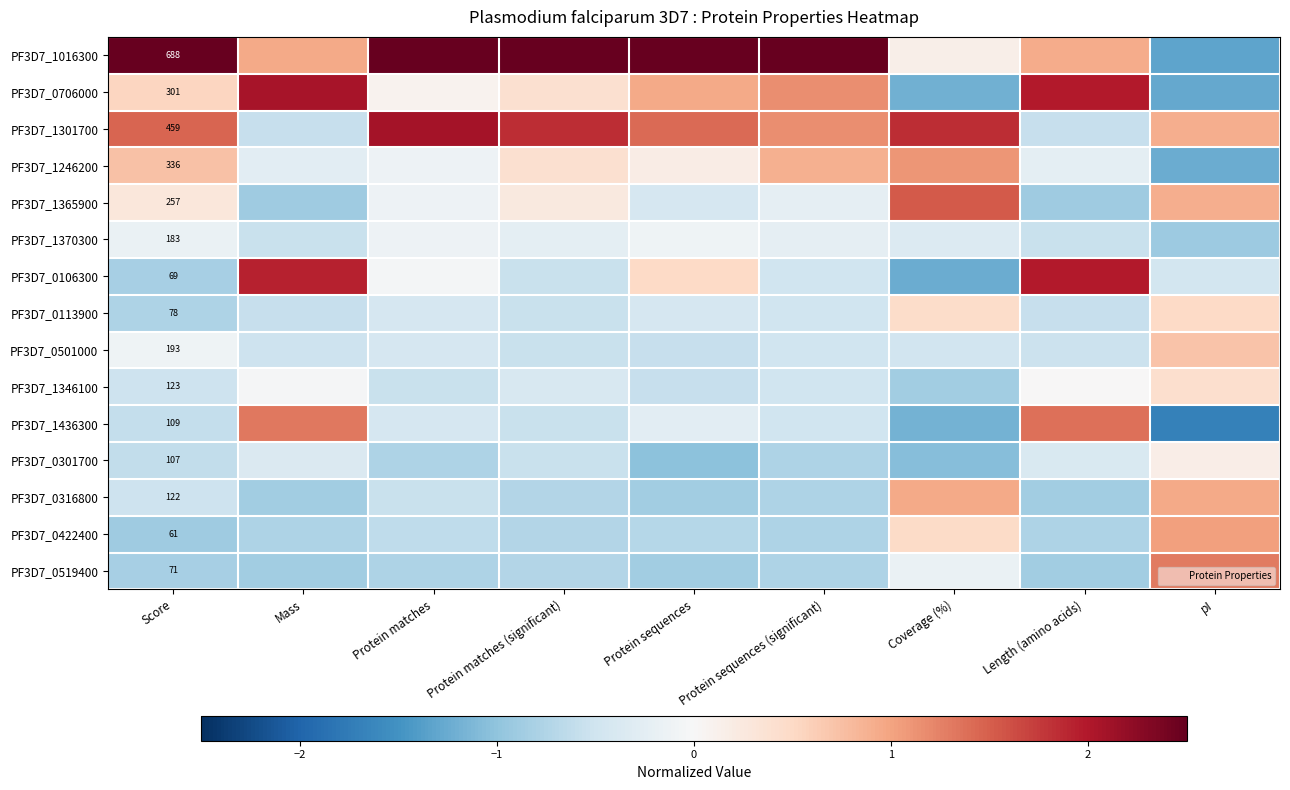

Is it true that PF3D7_1301700 equals 1.6 at pI?

False